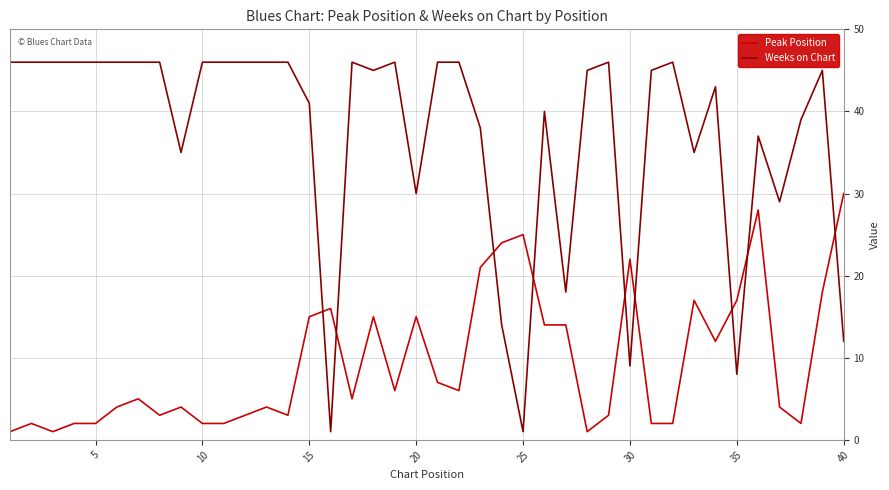

Which series has the largest total across all categories?

Weeks on Chart